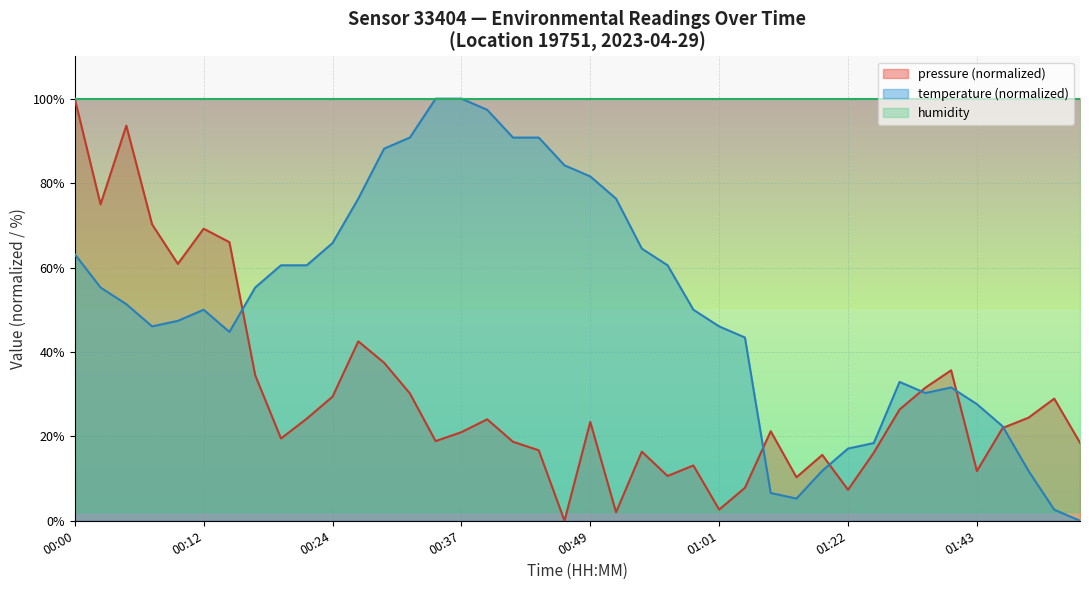

What is the approximate value of temperature at 01:15?

6.6